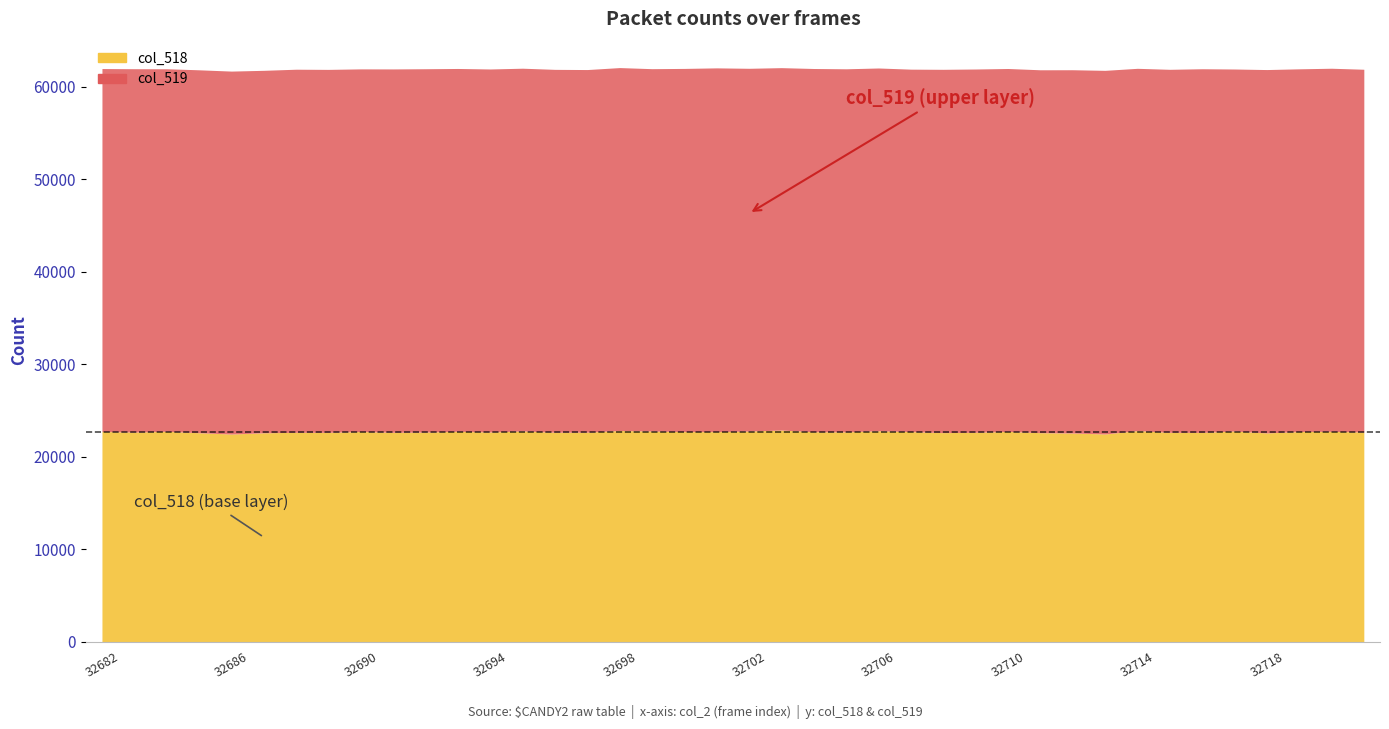

At which category does col_518 reach its first local valley?

32683